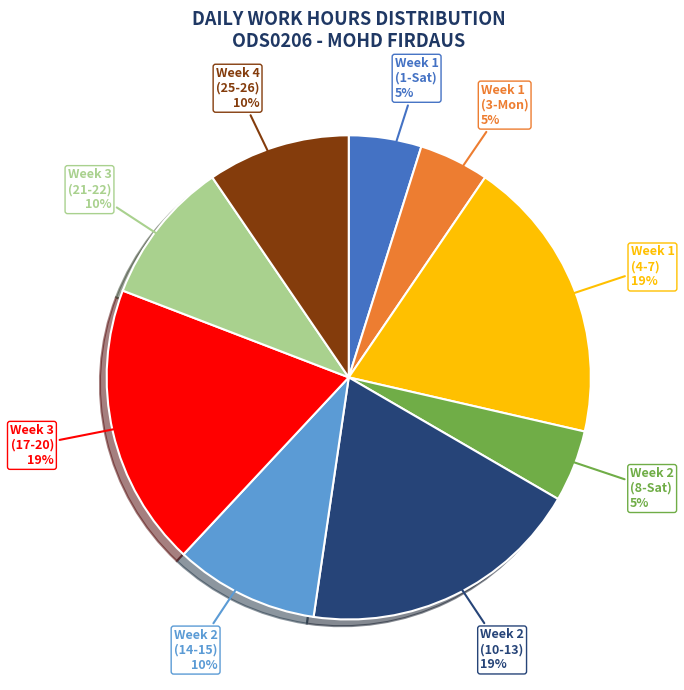

The Week 2 (8-Sat) slice represents 5% of the pie. True or false?

True